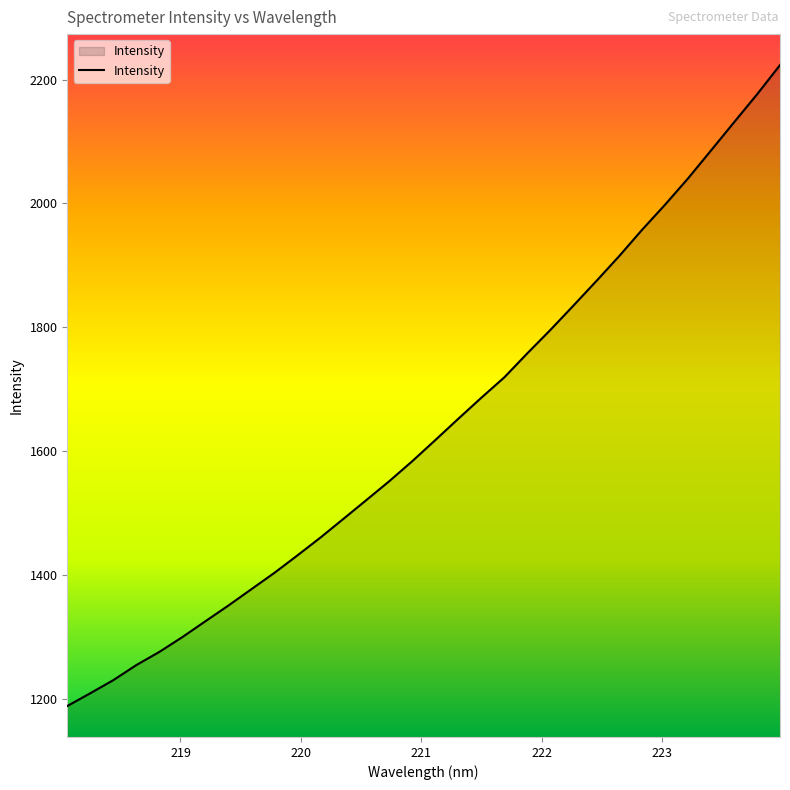

What is the greatest value displayed?

2223.3